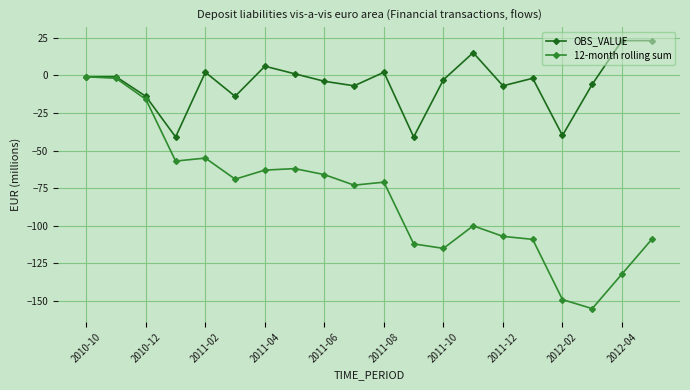

What is the difference between the second highest and second lowest values in the OBS_VALUE series?

64